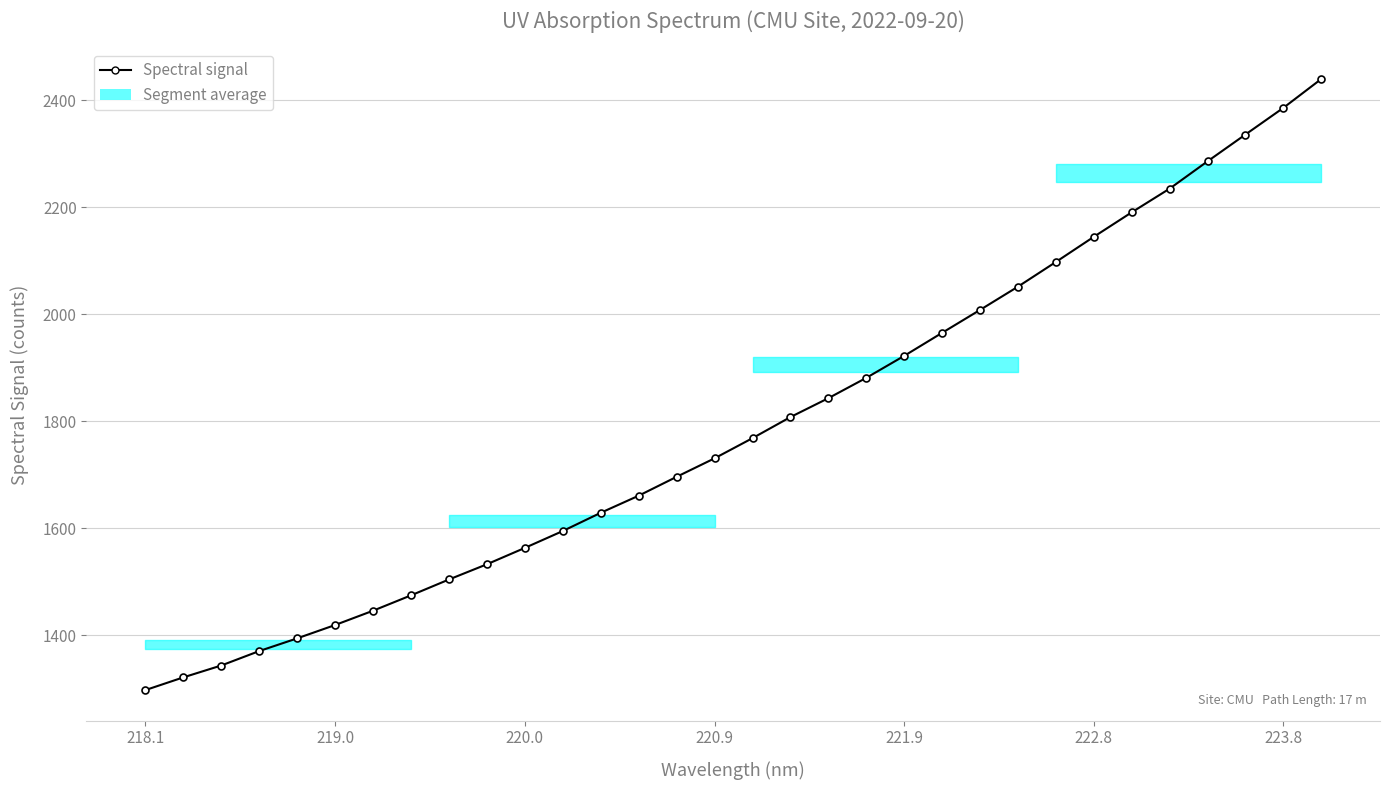

What is the maximum value shown in the chart?

2439.3